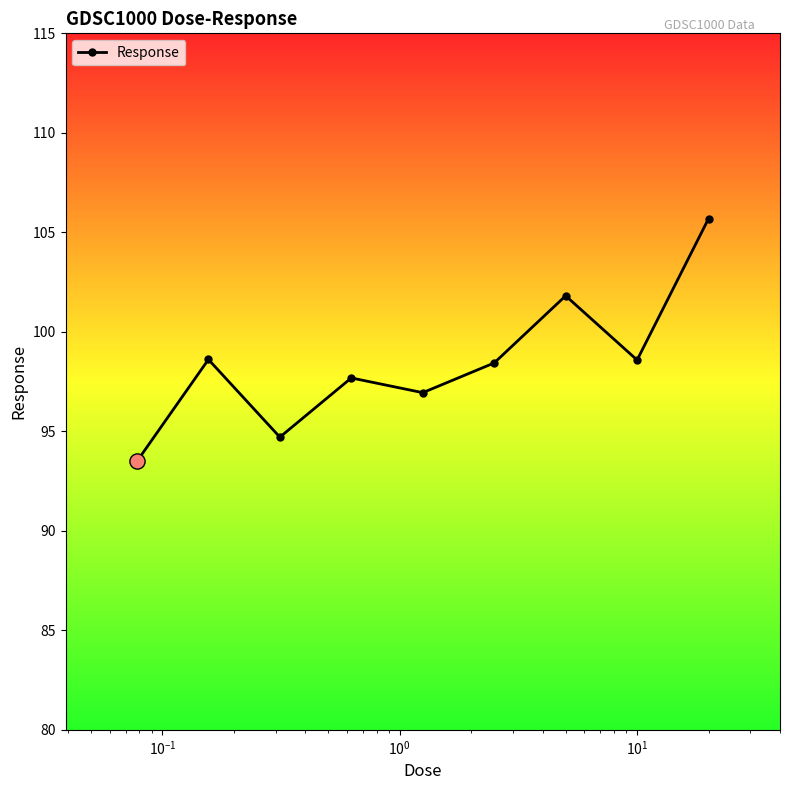

How many points are lower than both their immediate neighbors (excluding endpoints)?

3